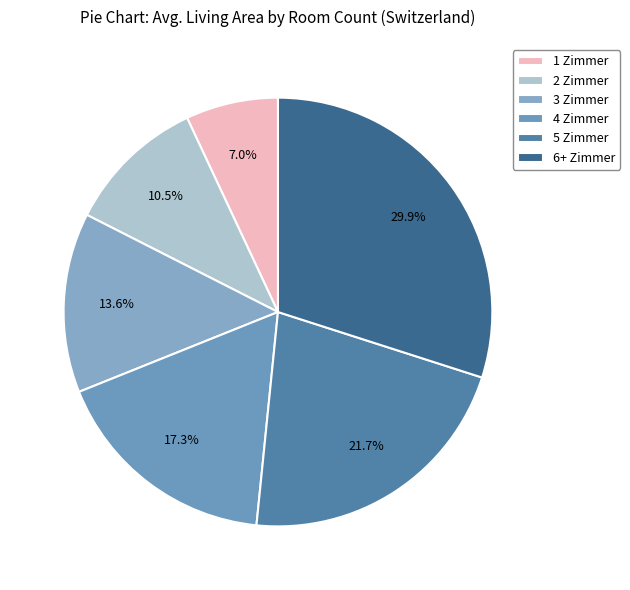

Count the number of slices in the pie.

6